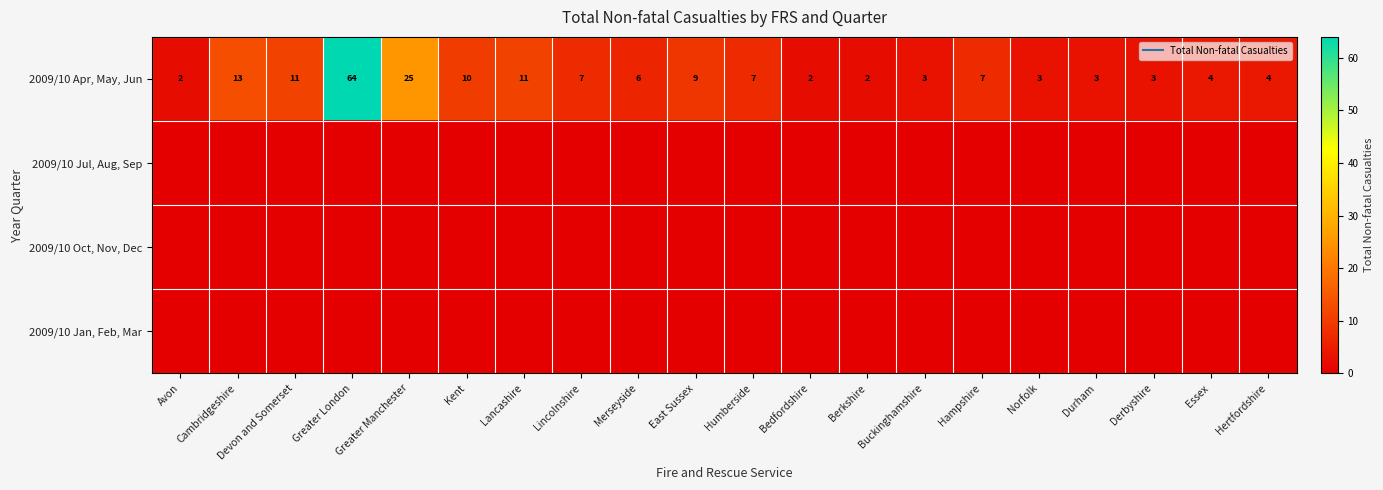

Which category has the highest value in the 2009/10 Jan, Feb, Mar series?

Avon